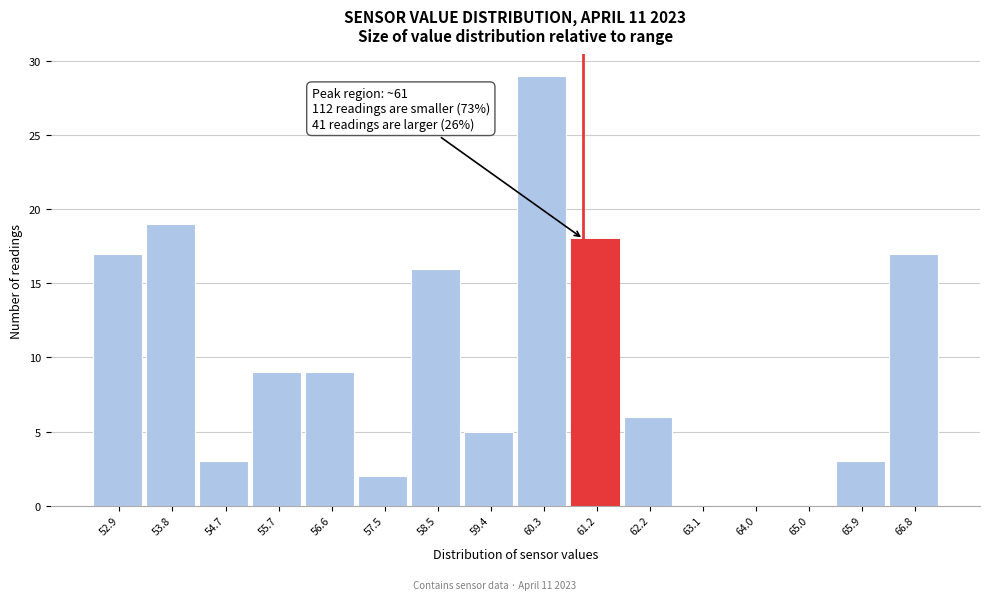

Which range on the x-axis has the tallest bar?

59.8 to 60.8